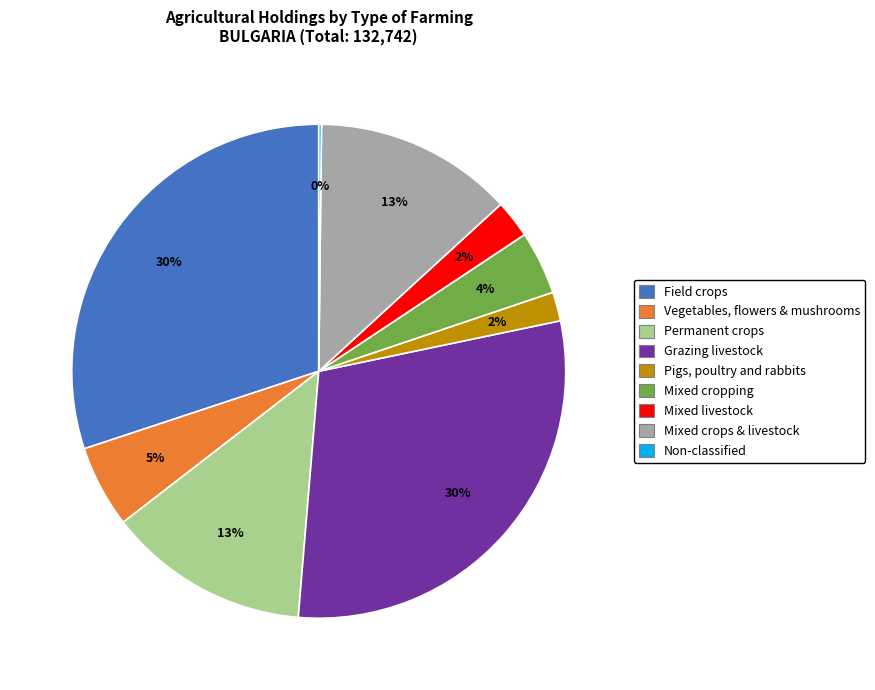

Is it true that Mixed livestock is 13% of the pie?

False